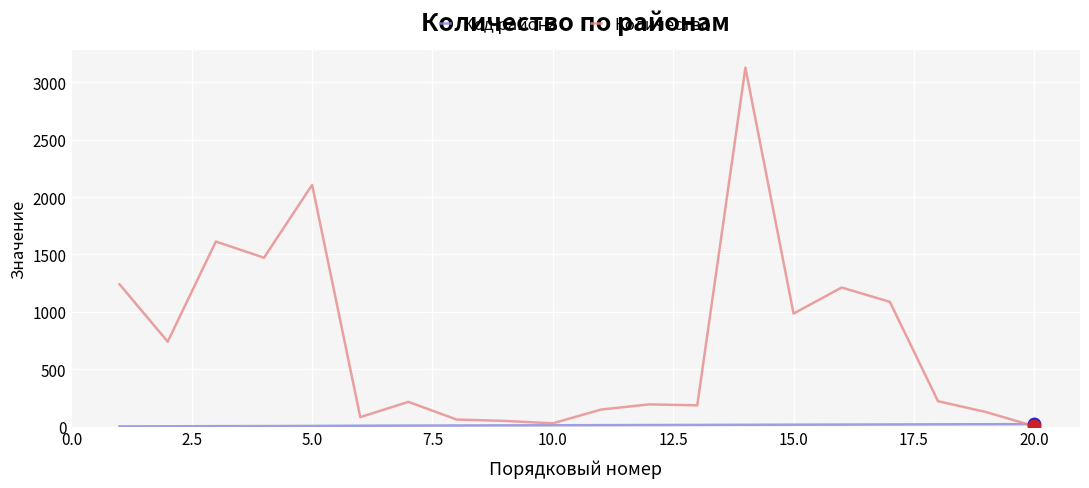

Which series has the largest total across all categories?

Количество